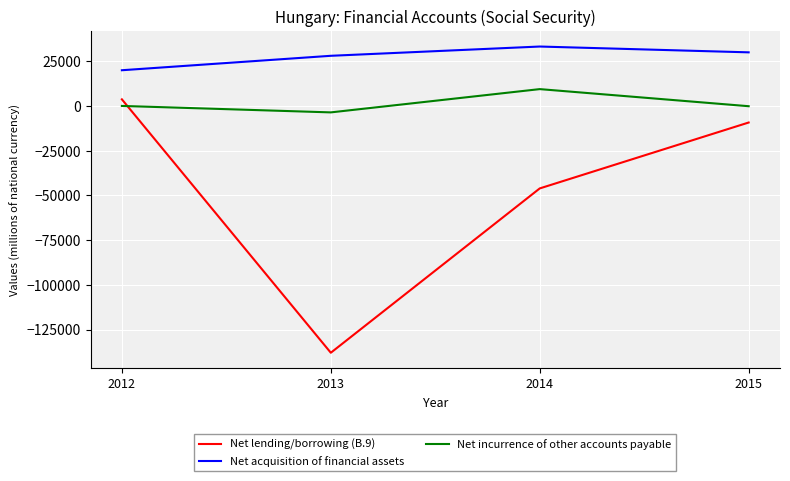

At 2015, list the series in order from largest to smallest.

Net acquisition of financial assets, Net incurrence of other accounts payable, Net lending/borrowing (B.9)